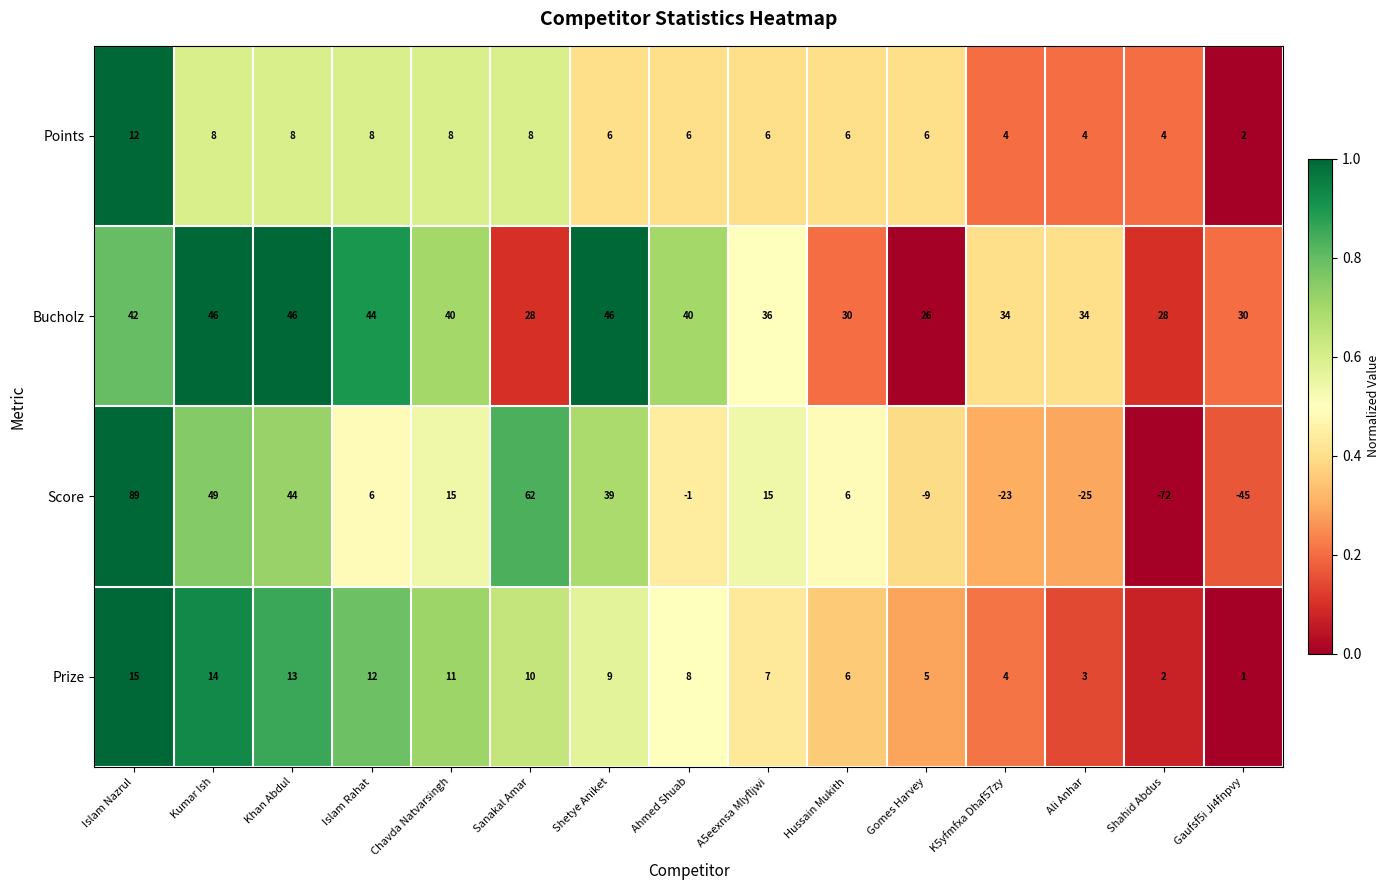

List the series in order of their peak value, lowest first.

Points, Prize, Bucholz, Score